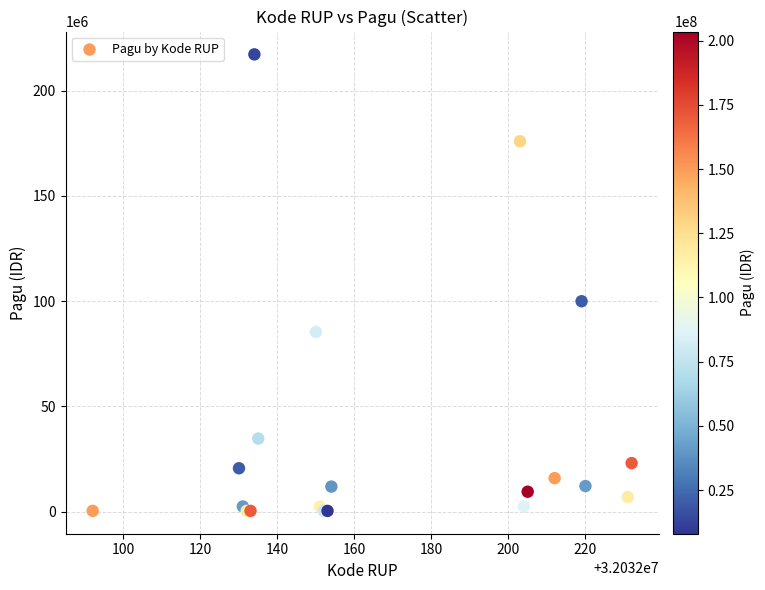

What Y value in the scatter plot is closest to 108800000?

99958000